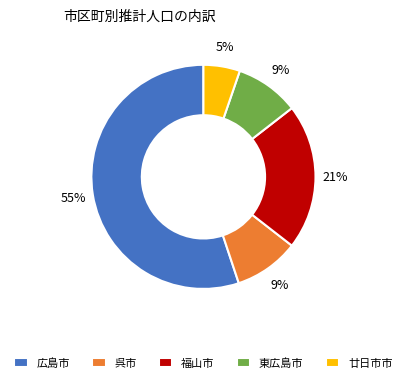

Is 広島市 the majority of the pie?

Yes